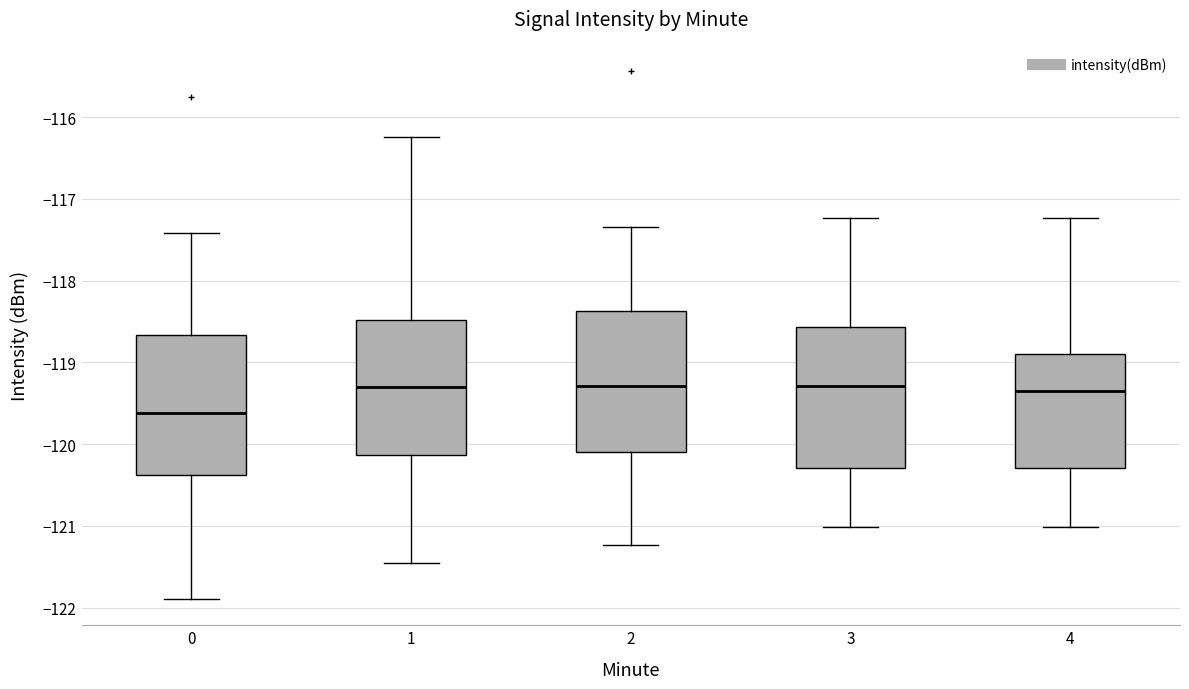

Reading left to right, transcribe this box plot: for each box, give where its median line is, the range the box spans, and where its two whiskers end, as read against the y-axis. The values are not printed on the chart, so give them approximately, as read against the axis.

0: median -119.6, box -120.4 to -118.7, whiskers -121.9 to -117.4
1: median -119.3, box -120.1 to -118.5, whiskers -121.5 to -116.2
2: median -119.3, box -120.1 to -118.4, whiskers -121.2 to -117.3
3: median -119.3, box -120.3 to -118.6, whiskers -121.0 to -117.2
4: median -119.3, box -120.3 to -118.9, whiskers -121.0 to -117.2